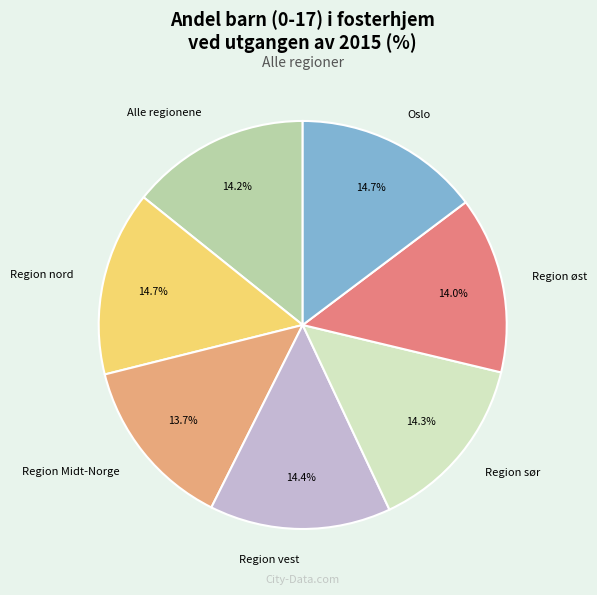

Is Region Midt-Norge the majority of the pie?

No